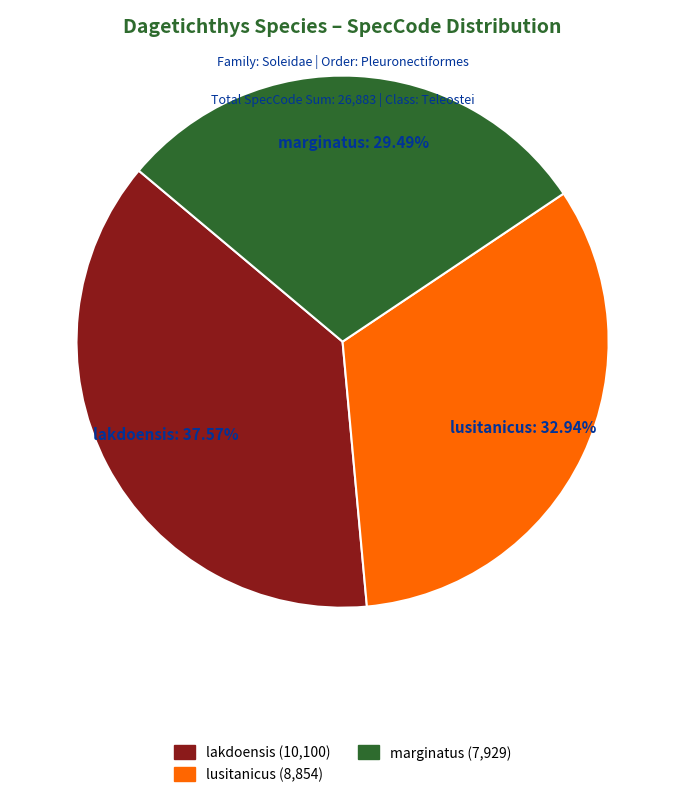

Approximately how many times larger is the value at marginatus compared to lusitanicus?

0.9